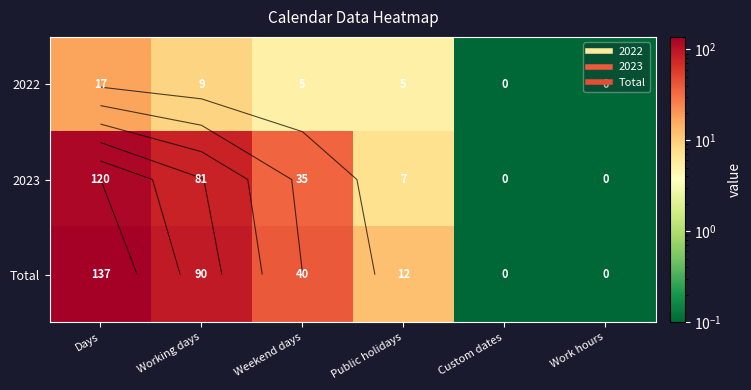

At which category is the sum across all series the highest?

Days